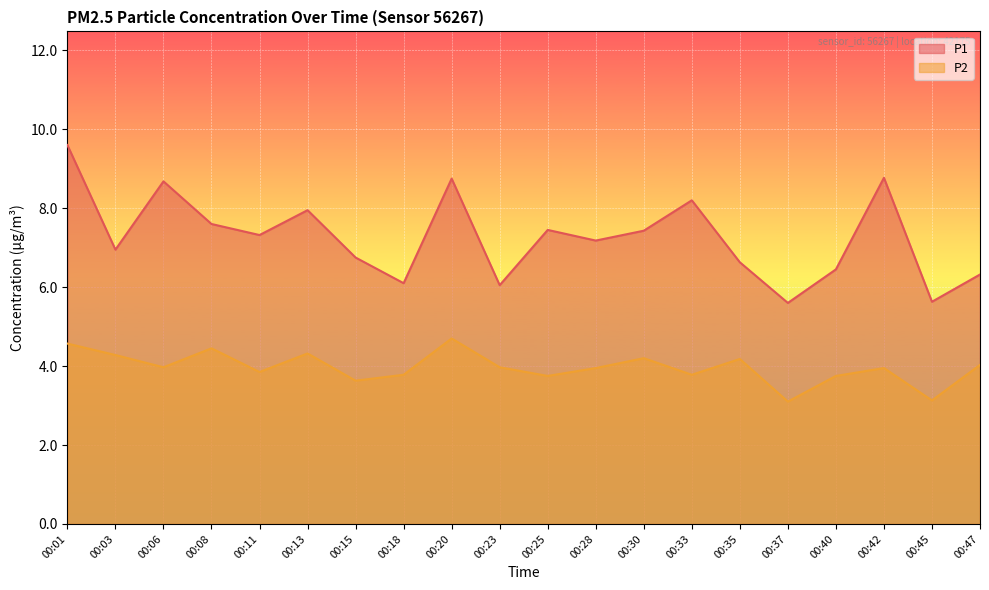

What is the value of the P1 point at the 18th from the left?

8.8